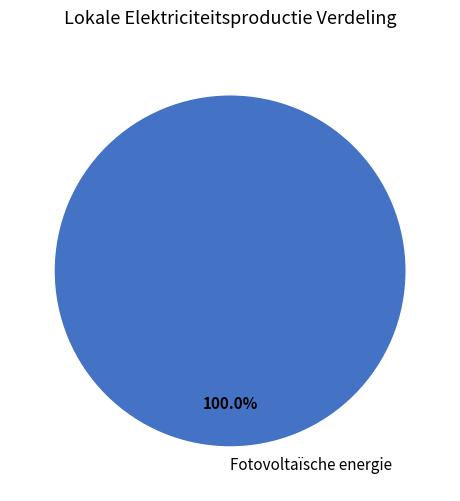

True or false: Fotovoltaïsche energie accounts for 93% of the total.

False